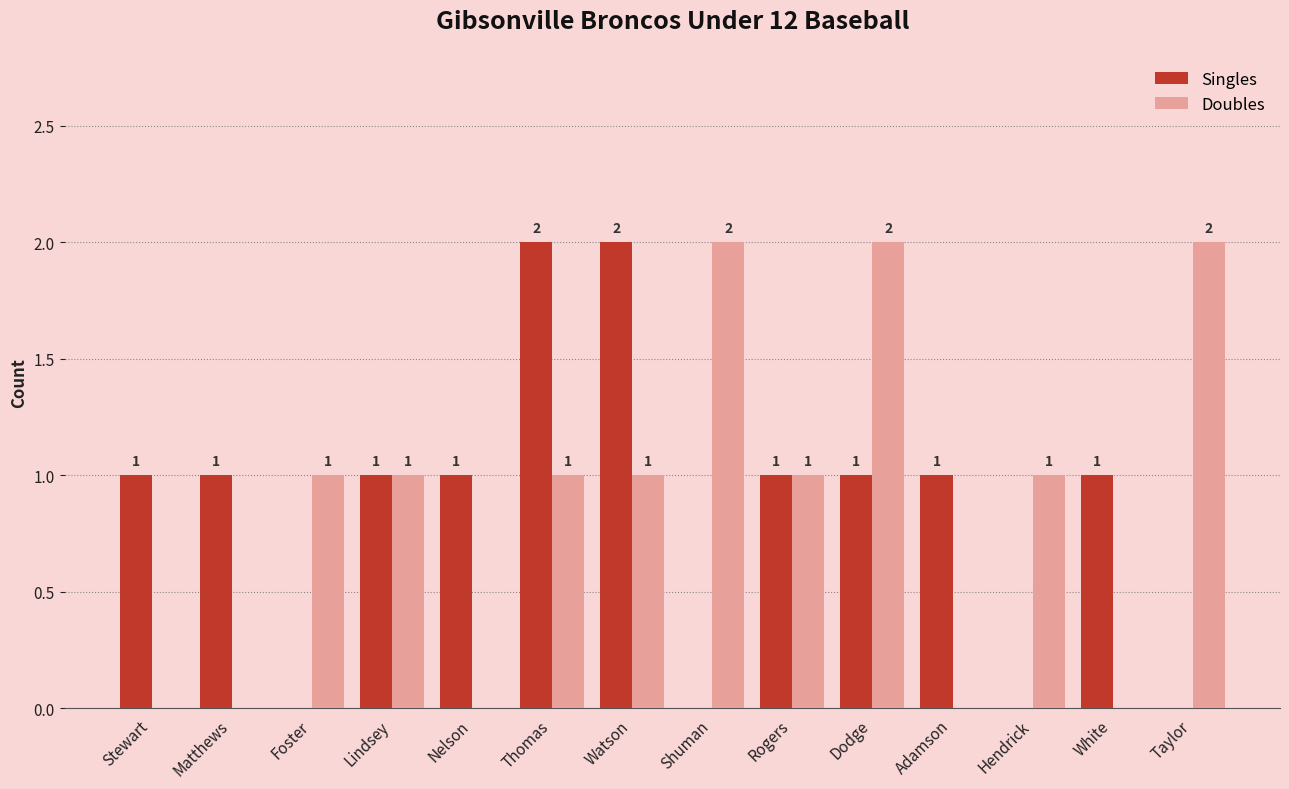

How many positive values does the Singles series have?

10